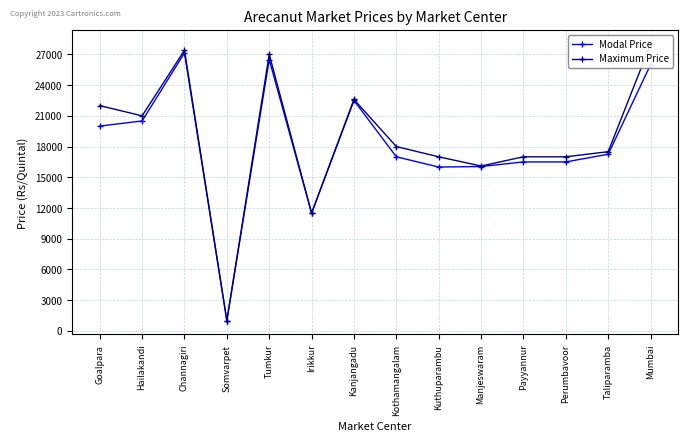

What is the difference between the maximum and minimum values in the Modal Price series?

26148